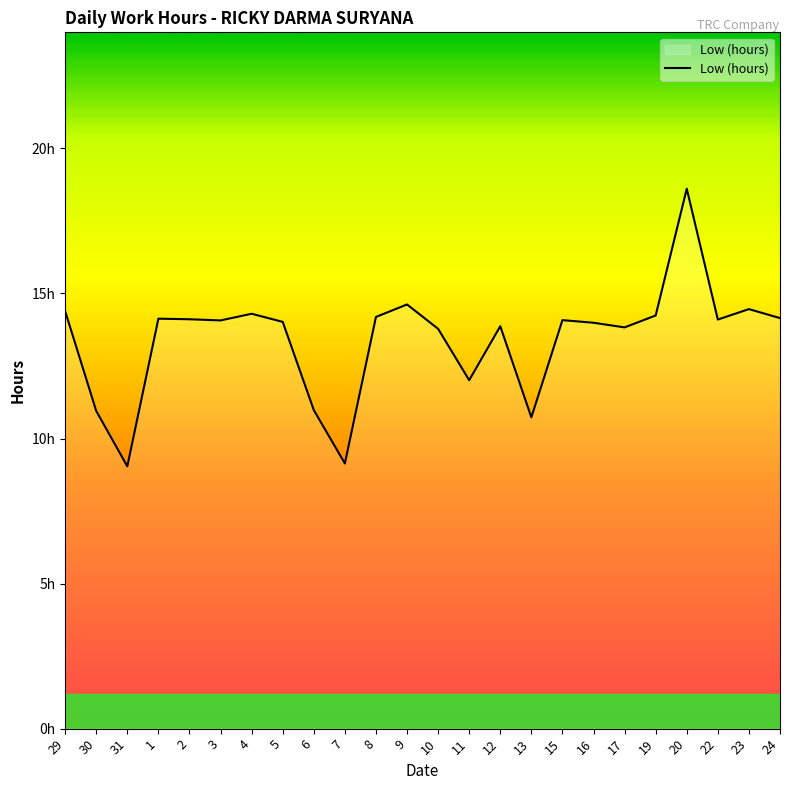

Does the chart have visible grid lines?

No